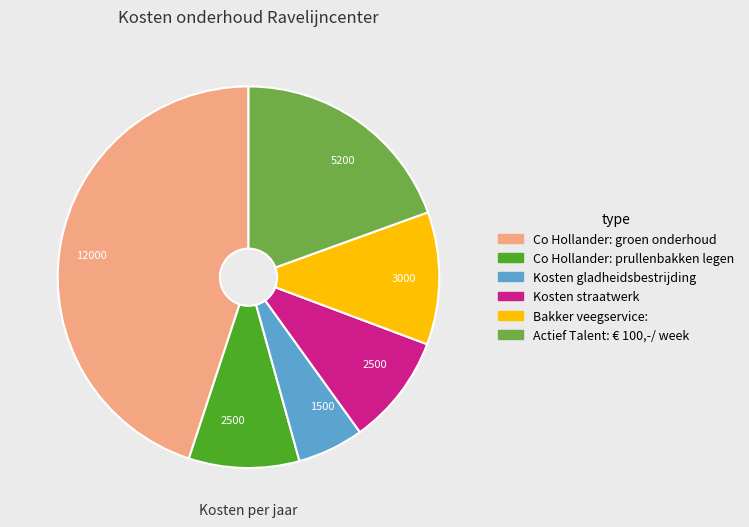

Count the number of slices in the pie.

6